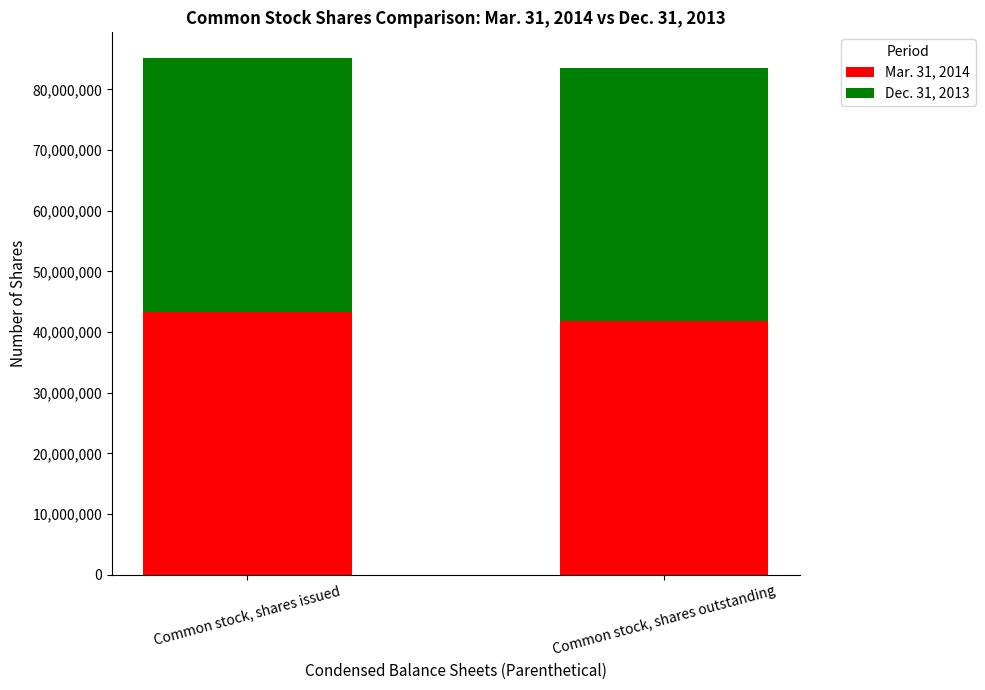

Is it true that Mar. 31, 2014 equals 59661872 at Common stock, shares outstanding?

False